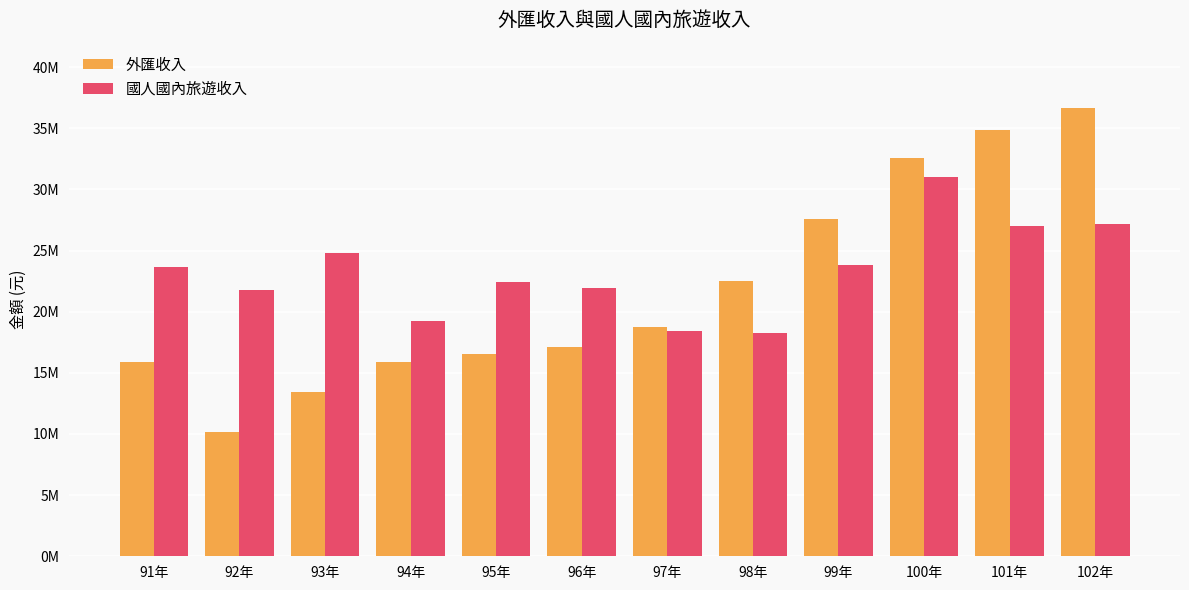

The 國人國內旅遊收入 series shows 16574203 at 91年. True or false?

False